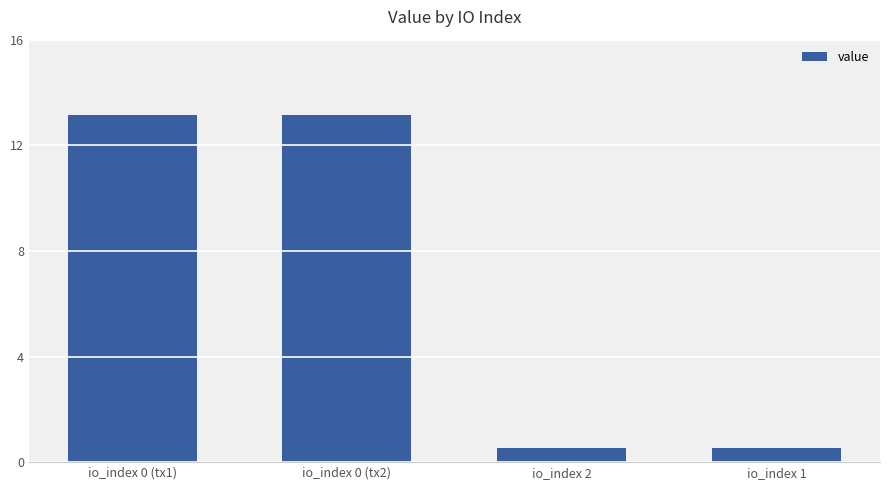

What is the maximum value shown in the chart?

13.2